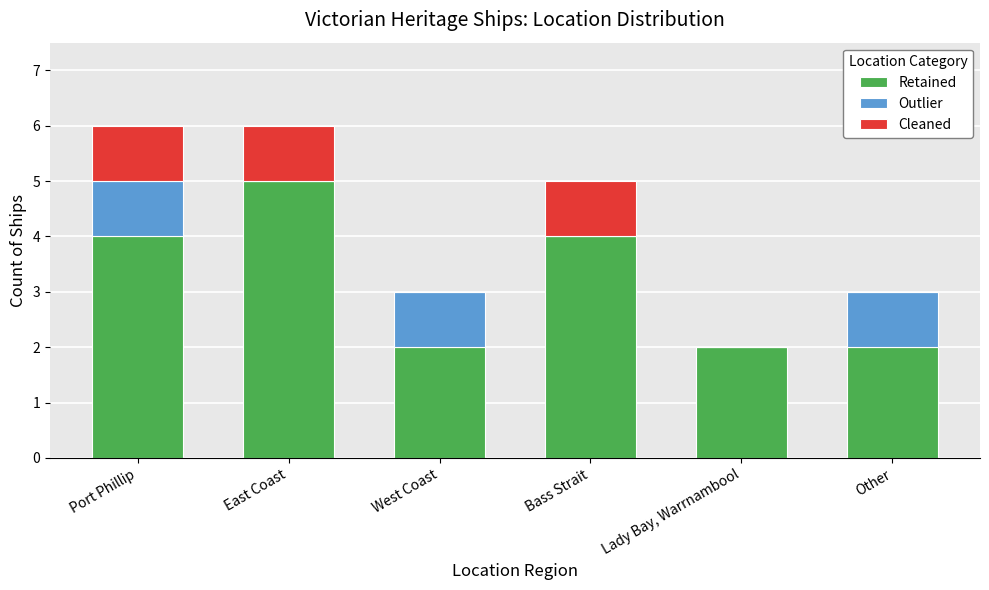

What are all the series names shown in the legend?

Retained, Outlier, Cleaned